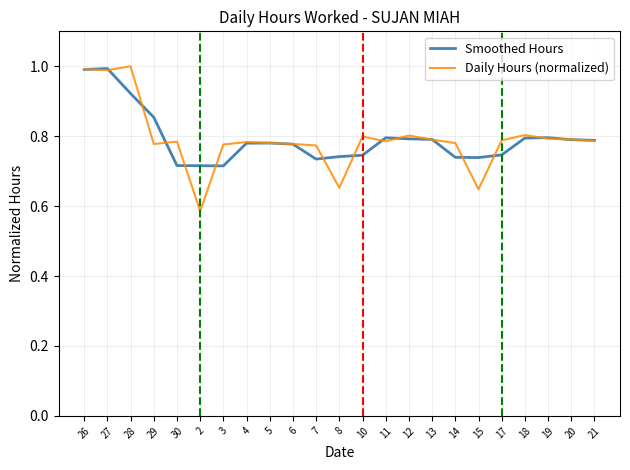

What position from the right is 13?

8